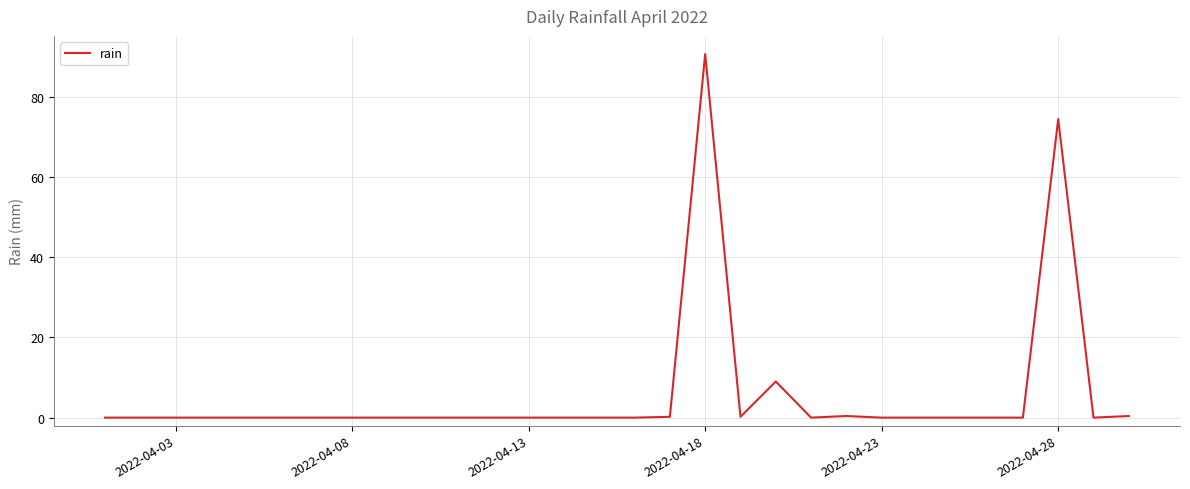

What is the difference between the maximum and minimum values?

90.6